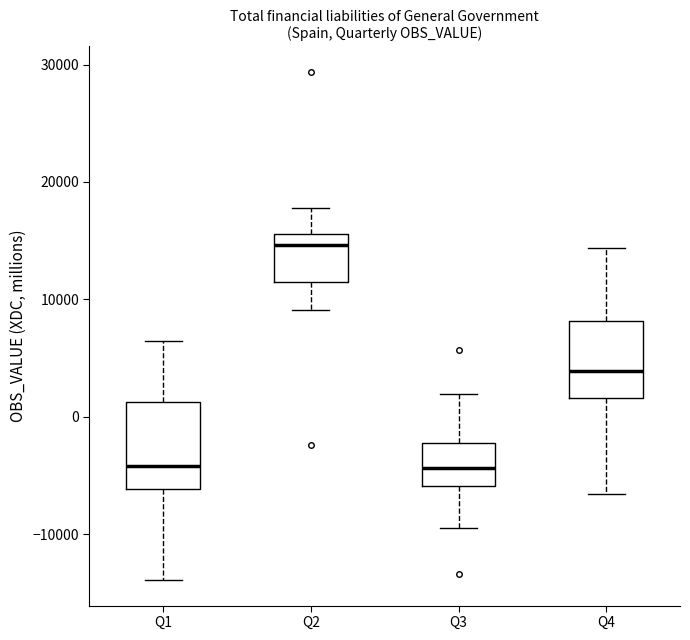

Where does the upper whisker of the box for Q2 end on the y-axis? The values are not printed on the chart, so give them approximately, as read against the axis.

18000